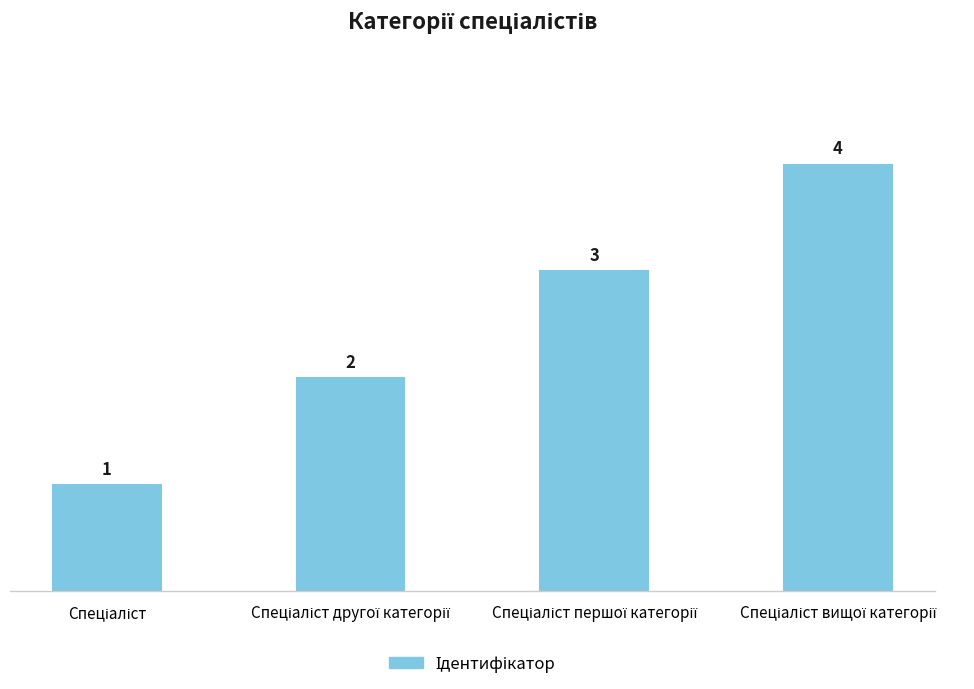

What is the value of the 4th bar from the left?

4